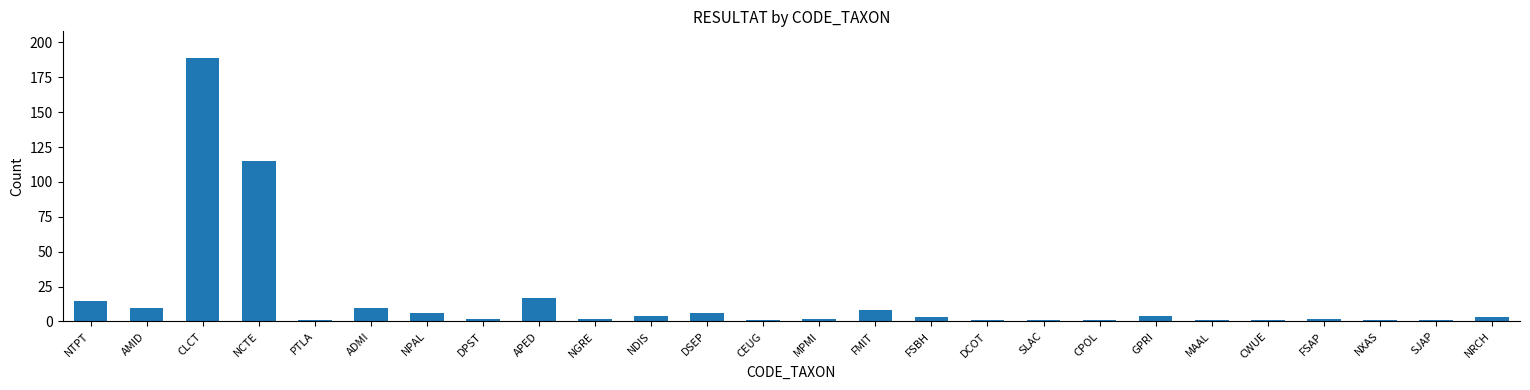

What is the ratio of the value at SLAC to the value at FSAP?

0.5